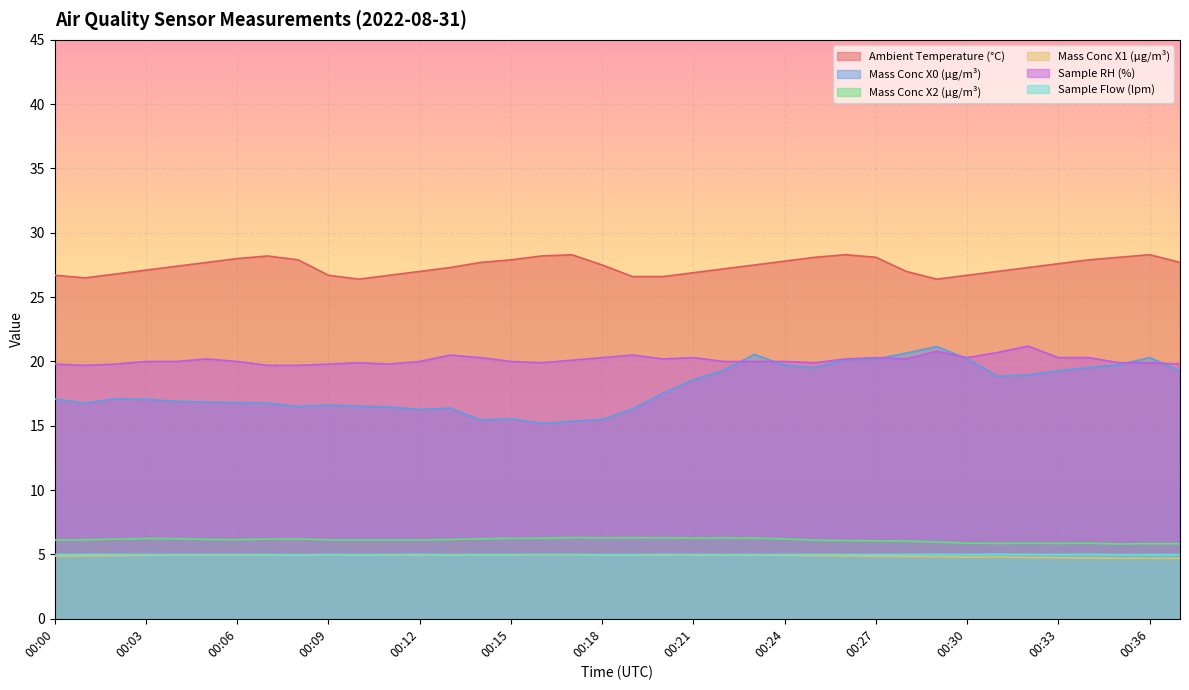

Rank the series at 00:36 from lowest to highest value.

Mass Conc X1 (μg/m³), Sample Flow (lpm), Mass Conc X2 (μg/m³), Sample RH (%), Mass Conc X0 (μg/m³), Ambient Temperature (°C)